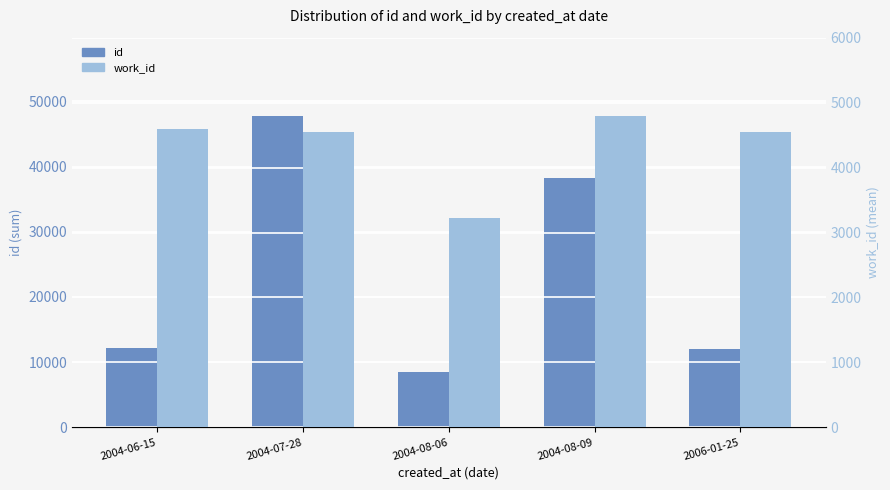

What is the sum of the id values at 2004-08-09 and 2004-06-15?

50395